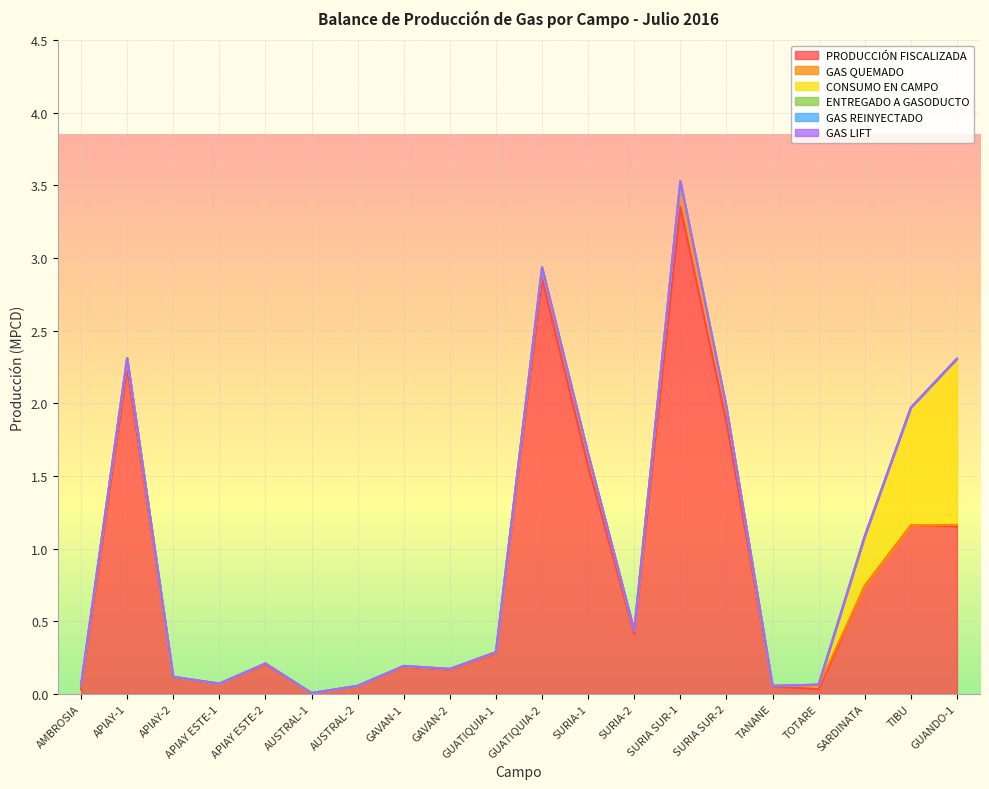

How many data points does each series have?

20